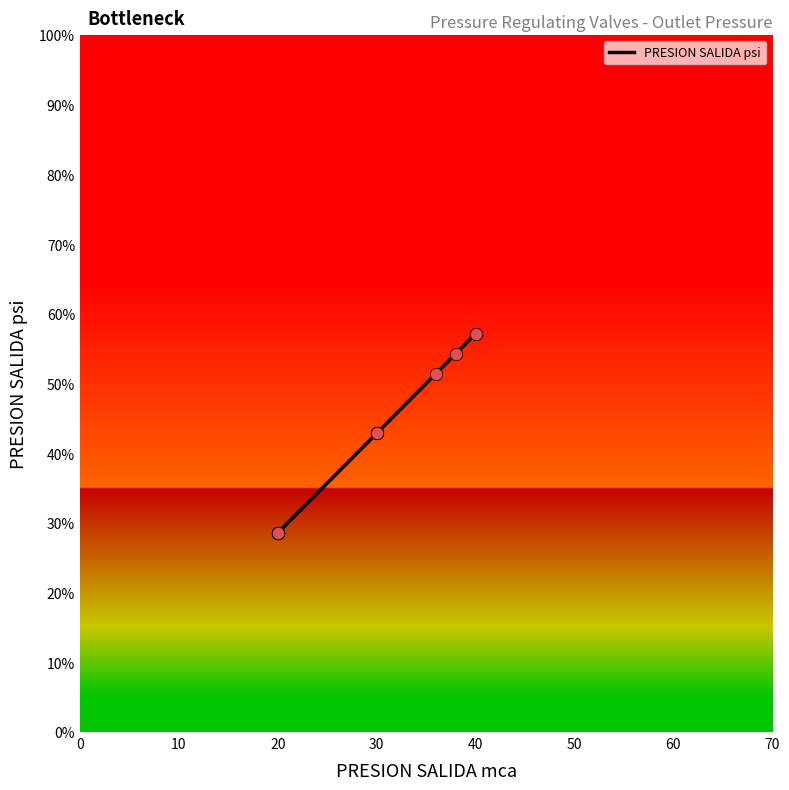

Approximately how many times larger is the value at 20 compared to 20?

1.0